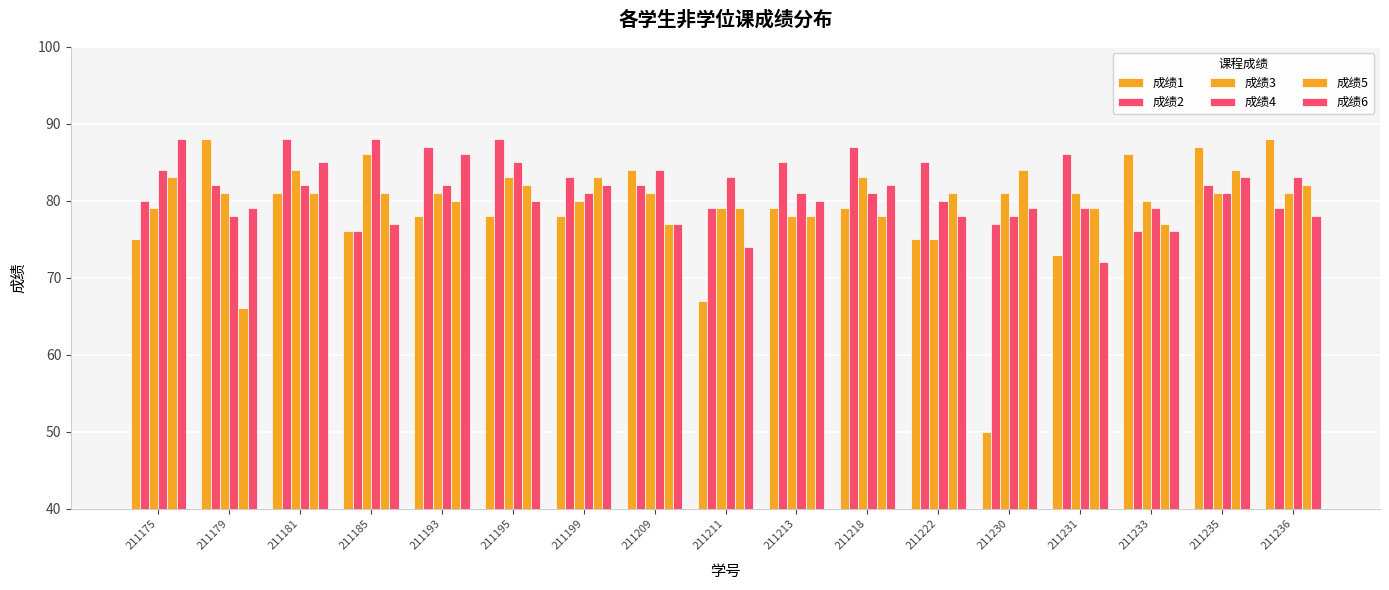

Where is 成绩2 nearest to the value 82?

211179